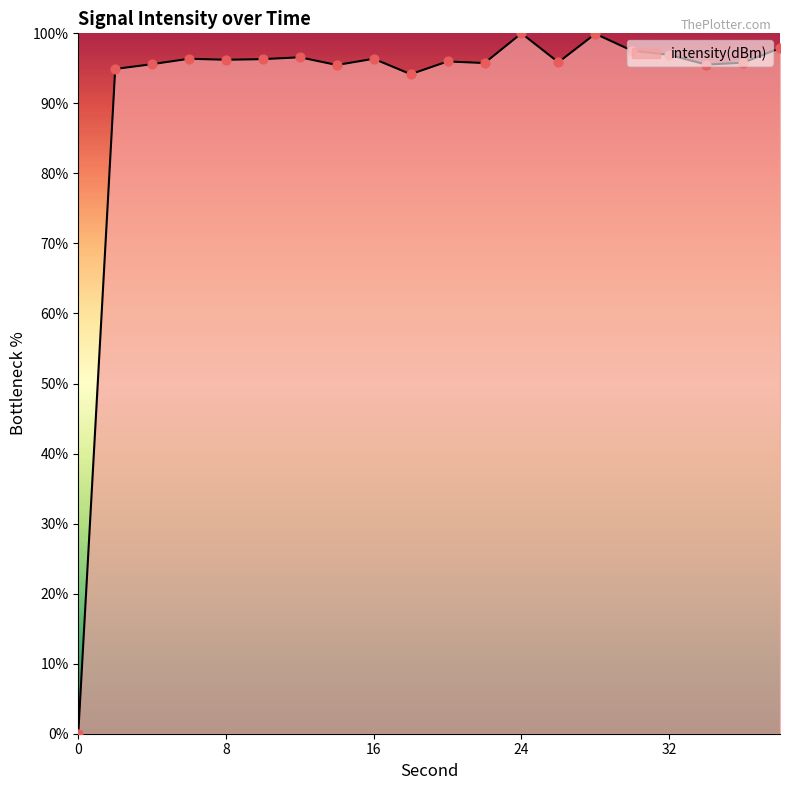

What is the maximum value shown in the chart?

100.0